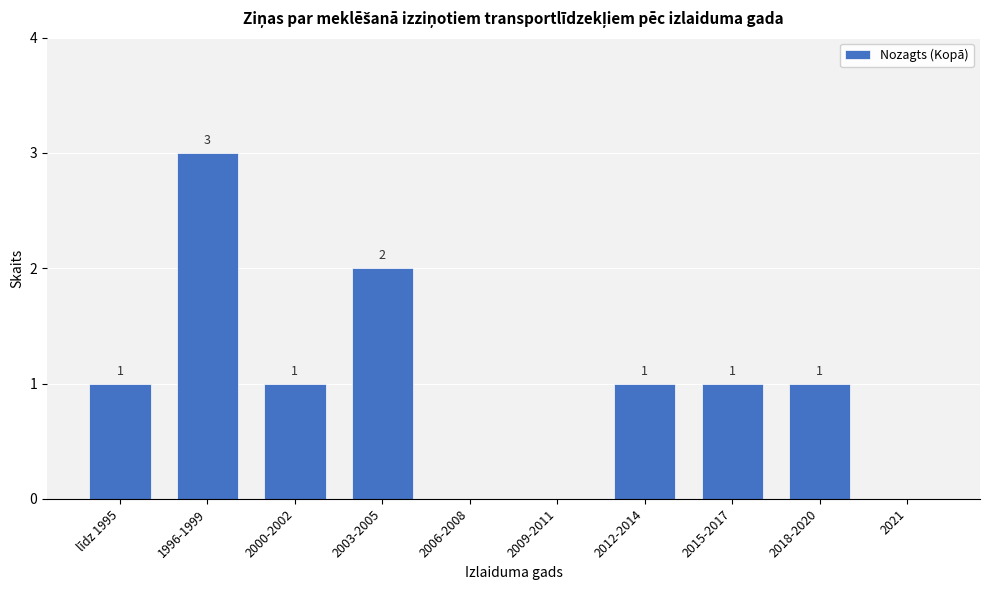

Reading left to right, list all the values displayed in this chart.

līdz 1995=1	1996-1999=3	2000-2002=1	2003-2005=2	2006-2008=0	2009-2011=0	2012-2014=1	2015-2017=1	2018-2020=1	2021=0